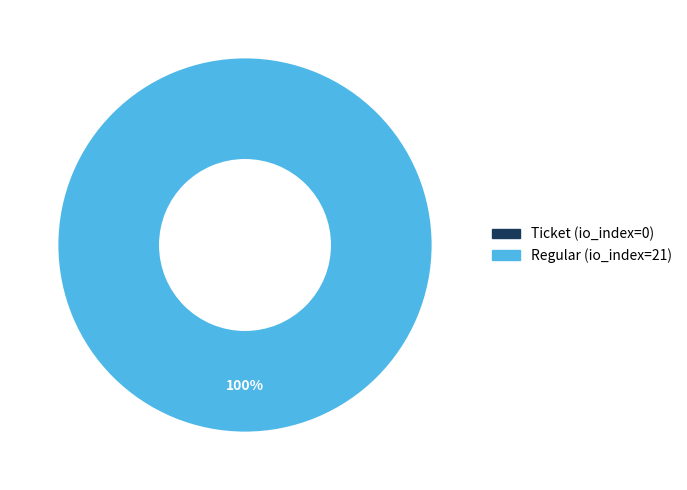

What is the smallest slice in the pie chart?

tx_type: Ticket (io_index=0)